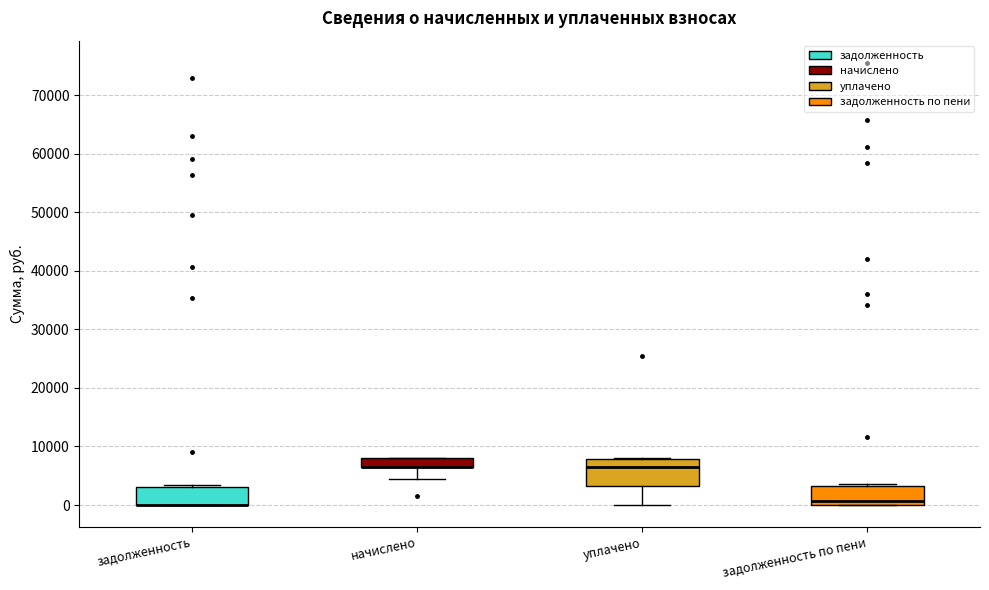

Which box is the tallest, from its lower edge to its upper edge?

уплачено